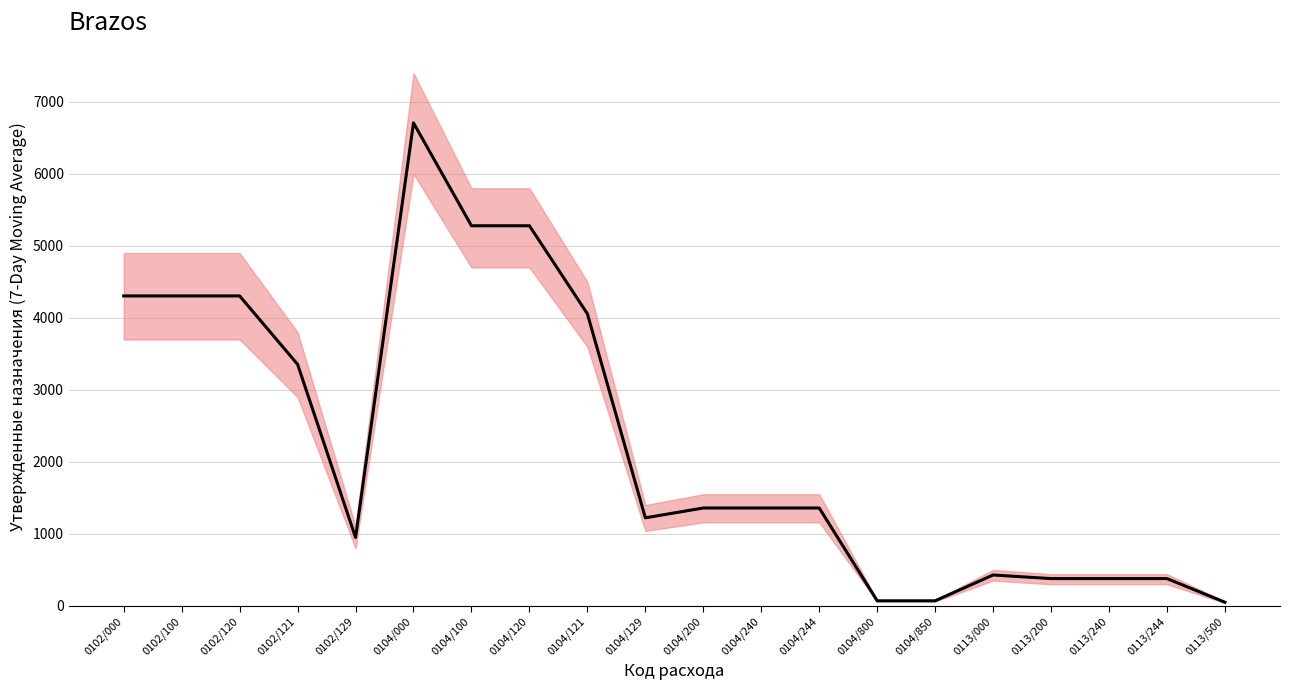

Rank the categories by value from highest to lowest.

0104/000, 0104/100, 0104/120, 0102/000, 0102/100, 0102/120, 0104/121, 0102/121, 0104/200, 0104/240, 0104/244, 0104/129, 0102/129, 0113/000, 0113/200, 0113/240, 0113/244, 0104/800, 0104/850, 0113/500